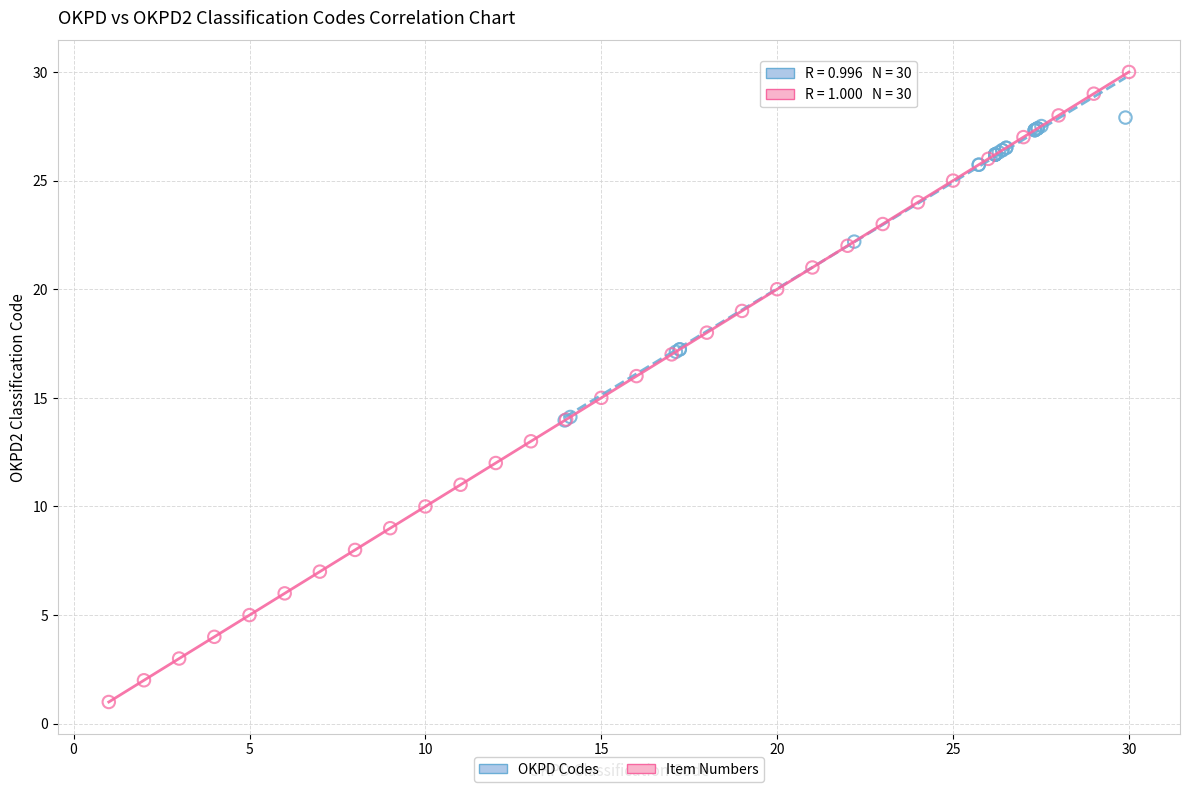

Which series has the largest Y range (max minus min)?

Item Numbers